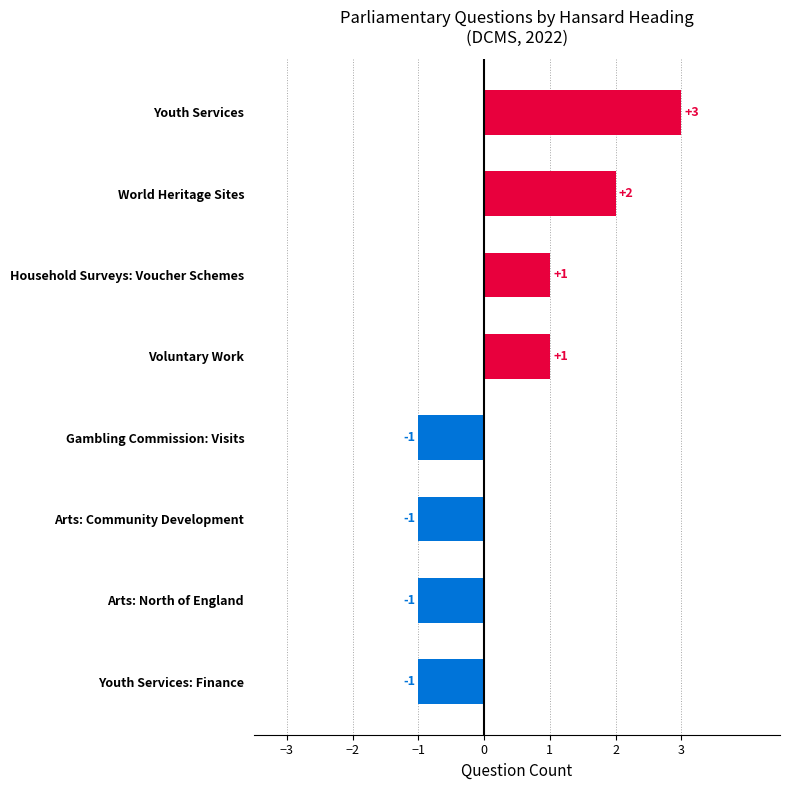

The chart shows a value of -1 at Gambling Commission: Visits. True or false?

True